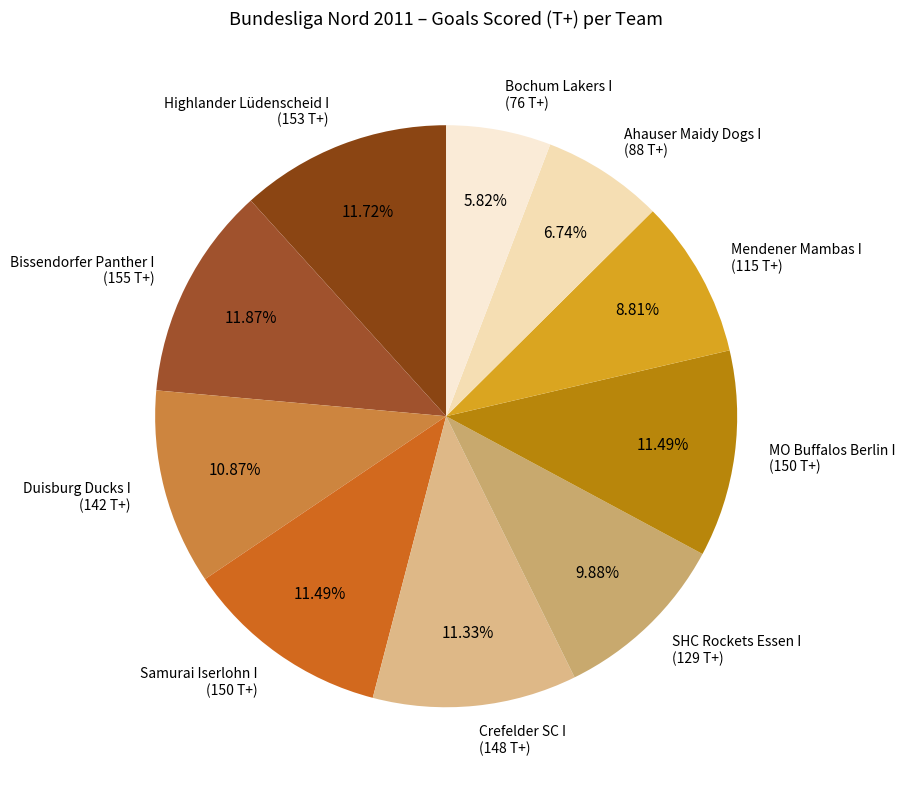

Approximately how many times larger is the value at Samurai Iserlohn I (150 T+) compared to Ahauser Maidy Dogs I (88 T+)?

1.7